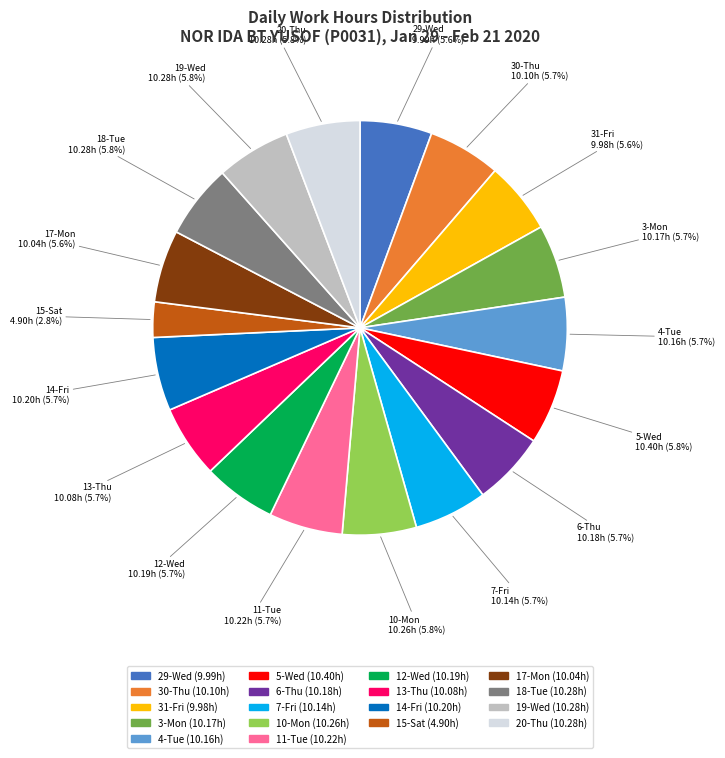

Is there any slice that represents more than half of the pie?

No